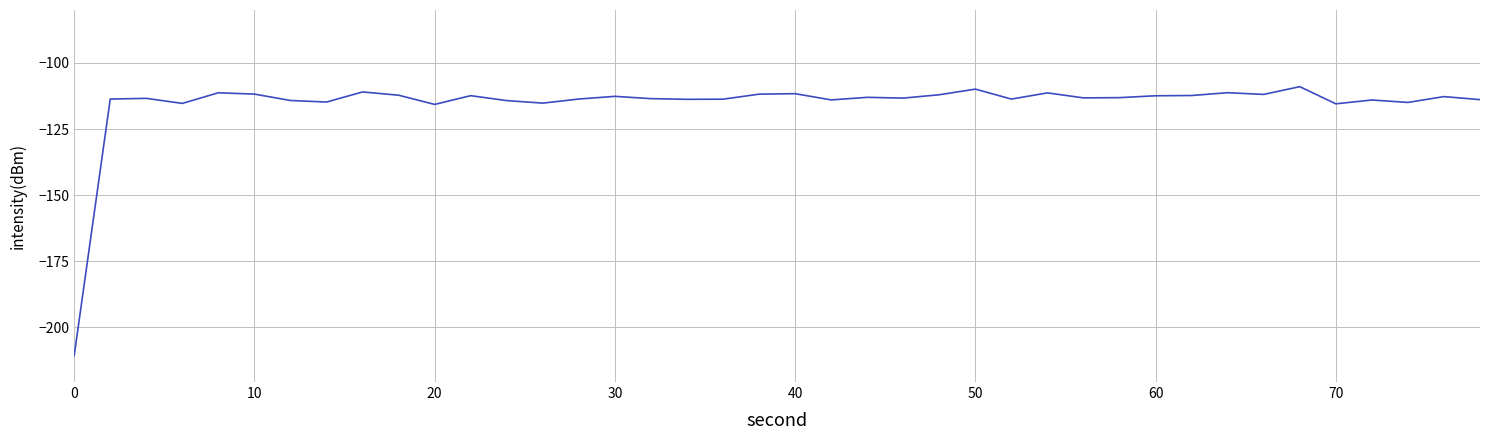

What is the greatest value displayed?

-109.0